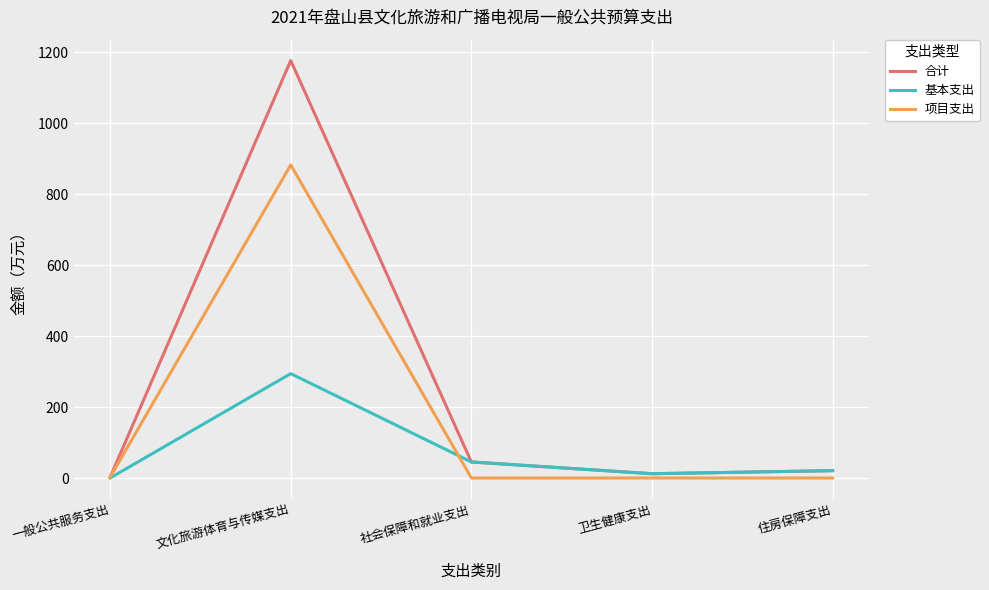

How many positive values does the 基本支出 series have?

4